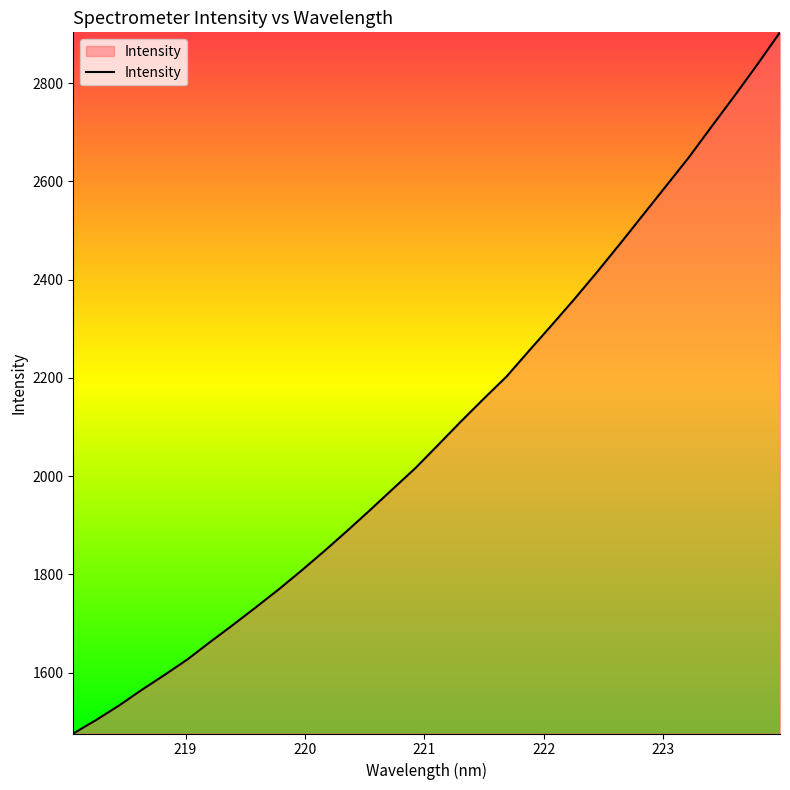

What is the minimum value shown in the chart?

1475.9